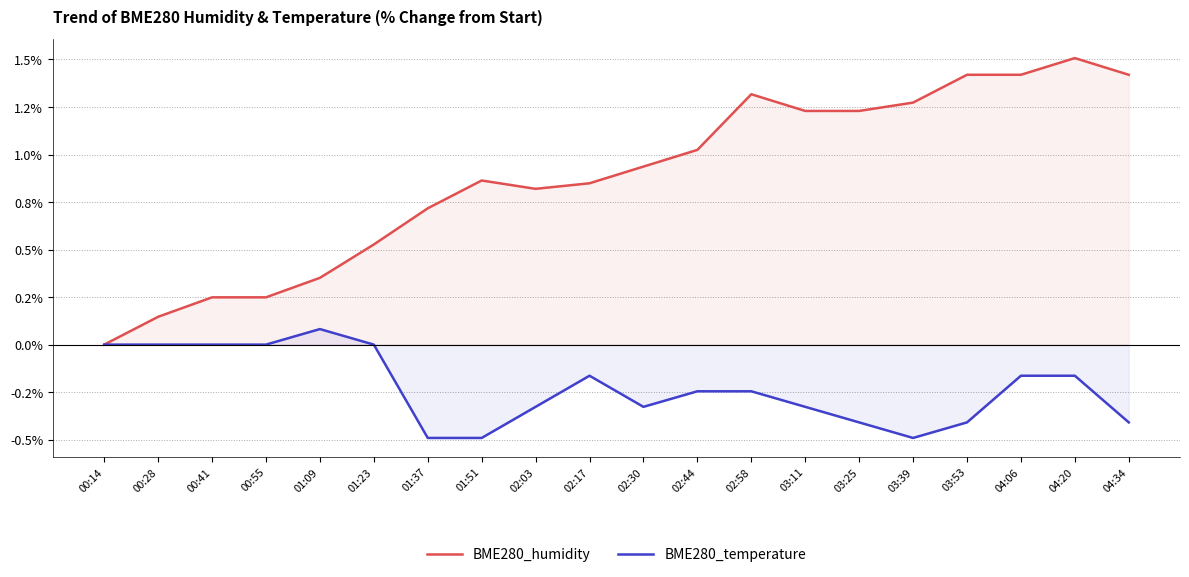

What is the value of the BME280_humidity point at the 10th from the left?

0.8